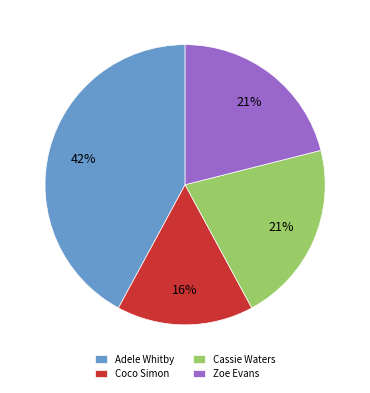

Does any single category account for the majority?

No